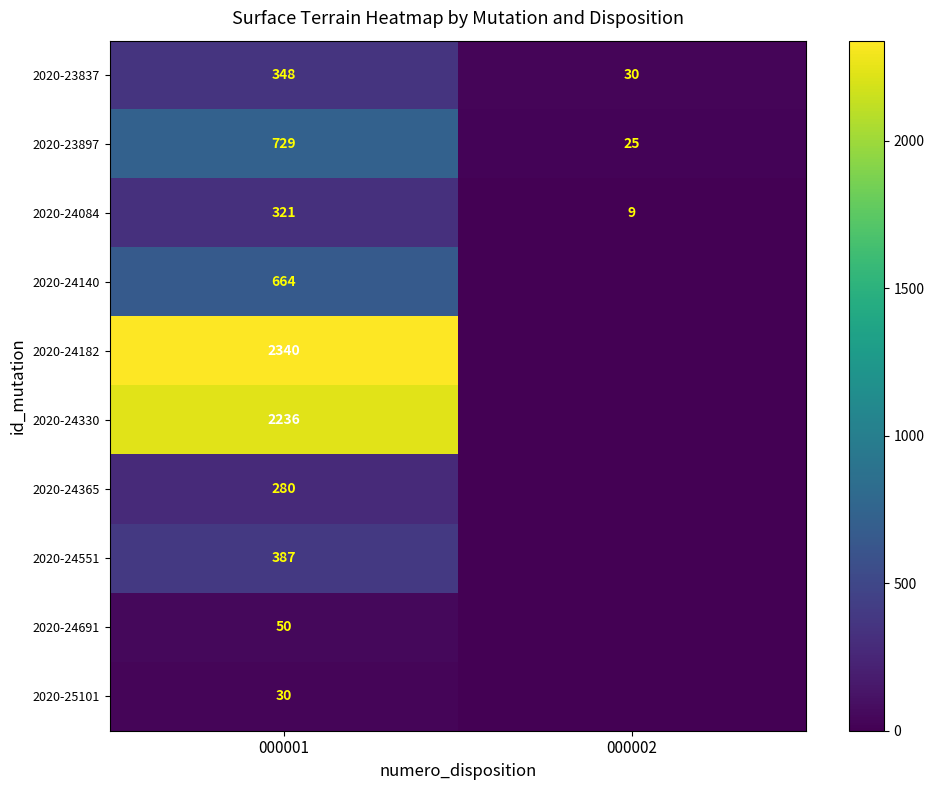

Is it true that 2020-24084 equals 476 at 000001?

False